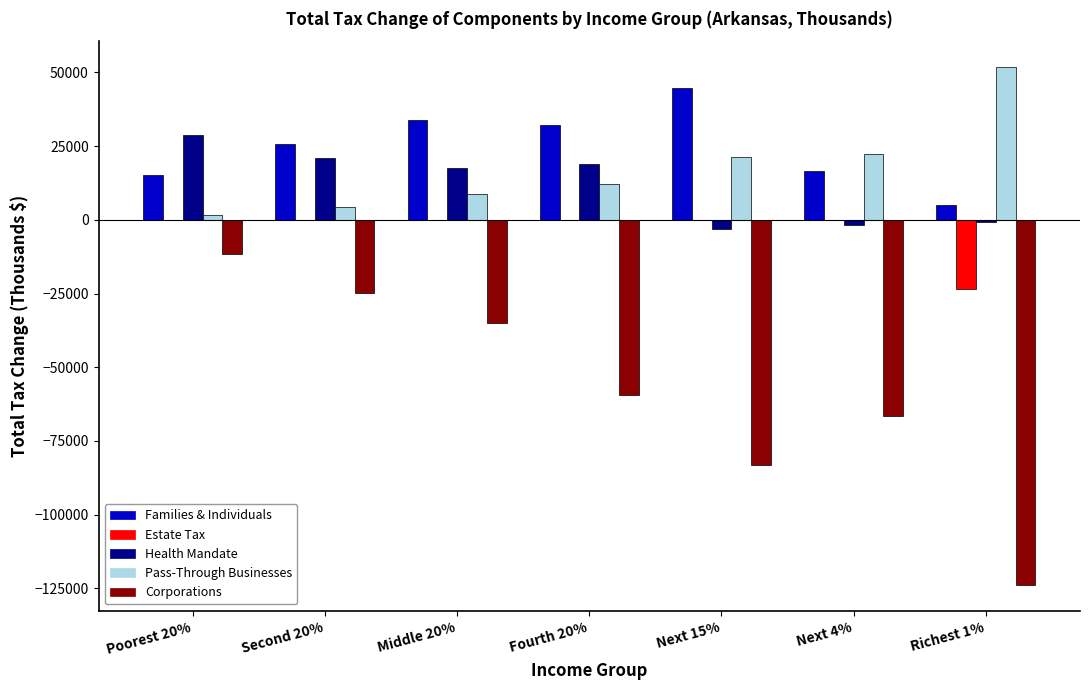

What is the difference between the Health Mandate values at Next 4% and Next 15%?

1400